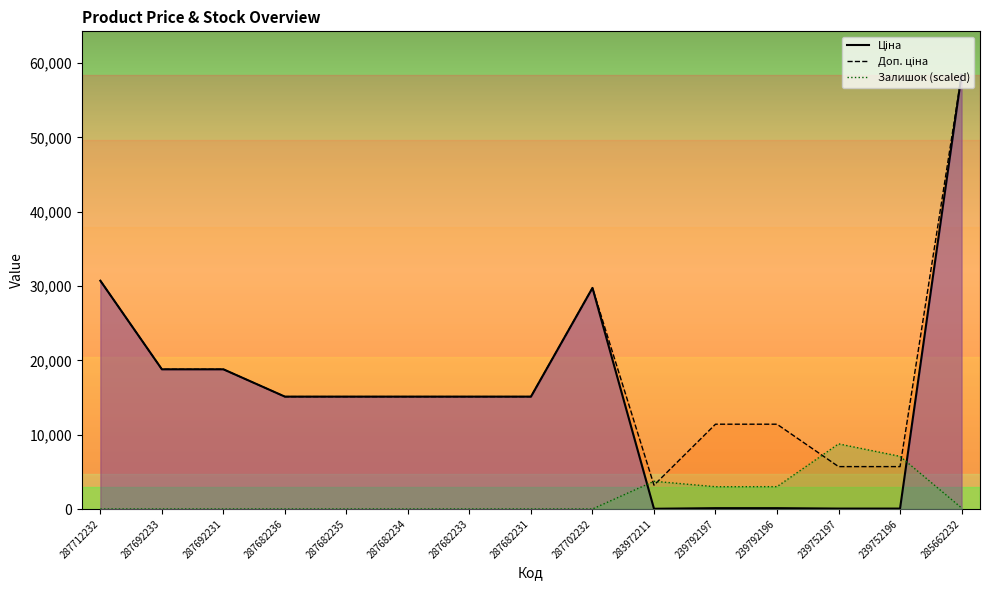

Is it true that Ціна equals 58426.5 at 285662232?

True